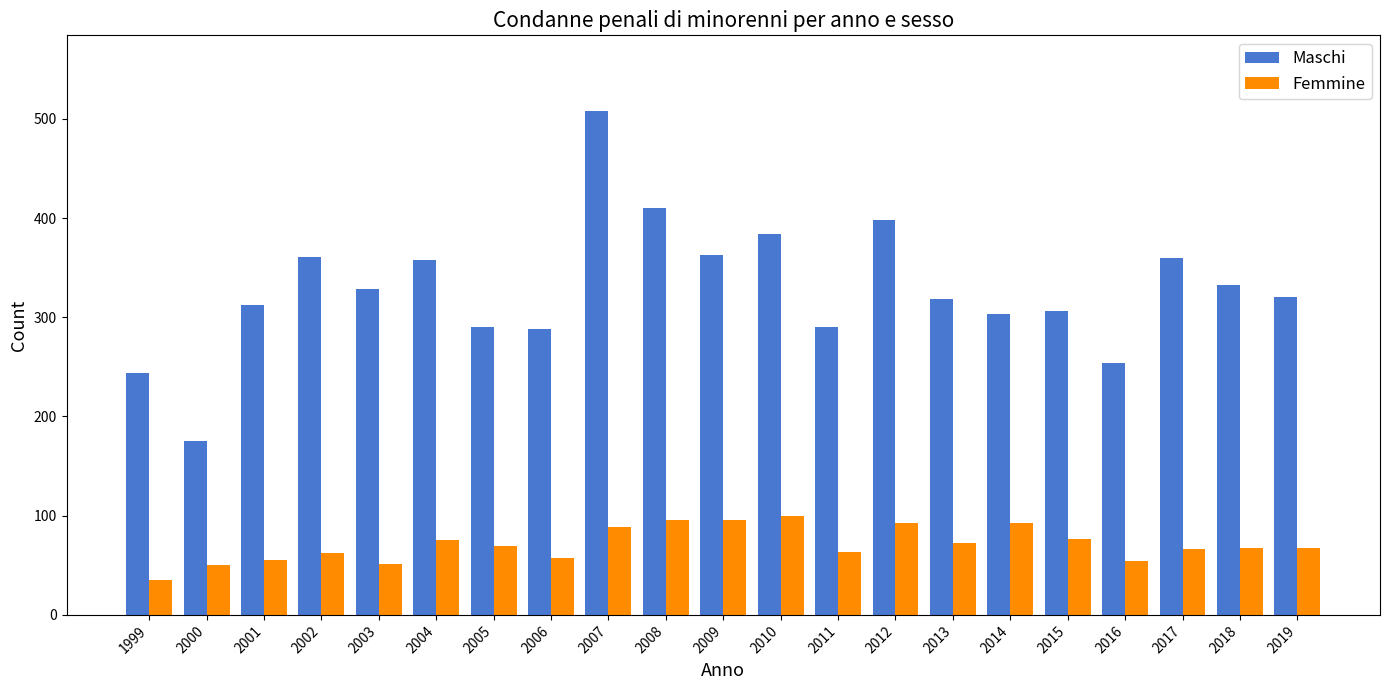

What is the total value across all series at 2007?

597